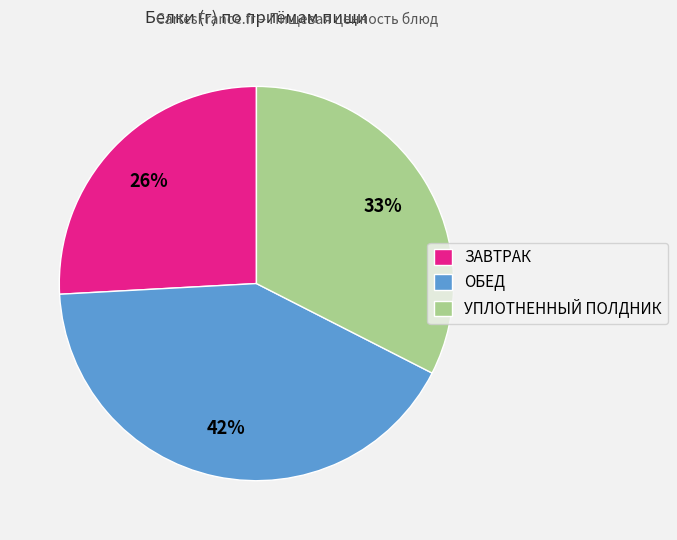

Which slice is the smallest?

ЗАВТРАК